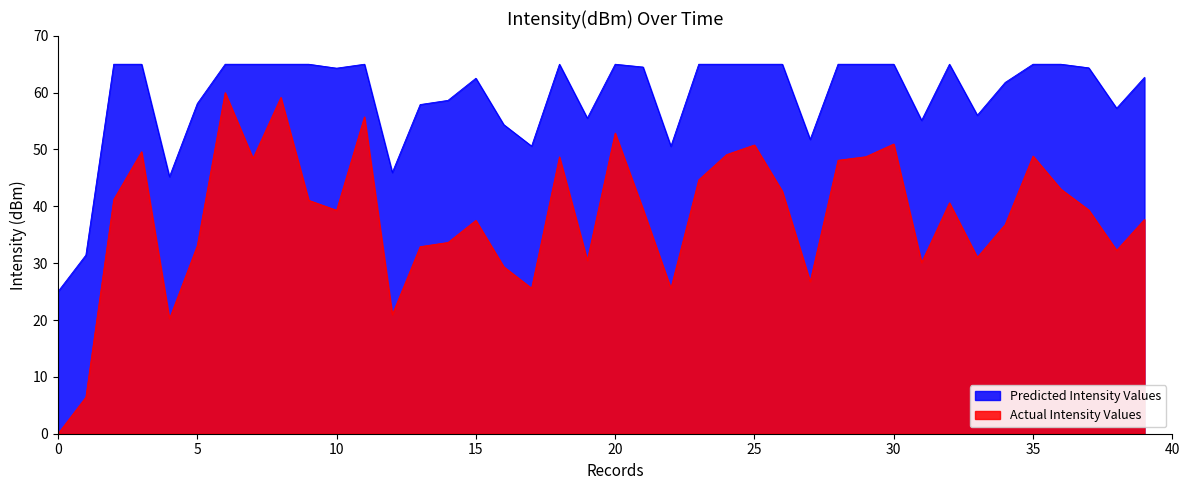

True or false: Actual Intensity Values and Predicted Intensity Values cross at least once.

False